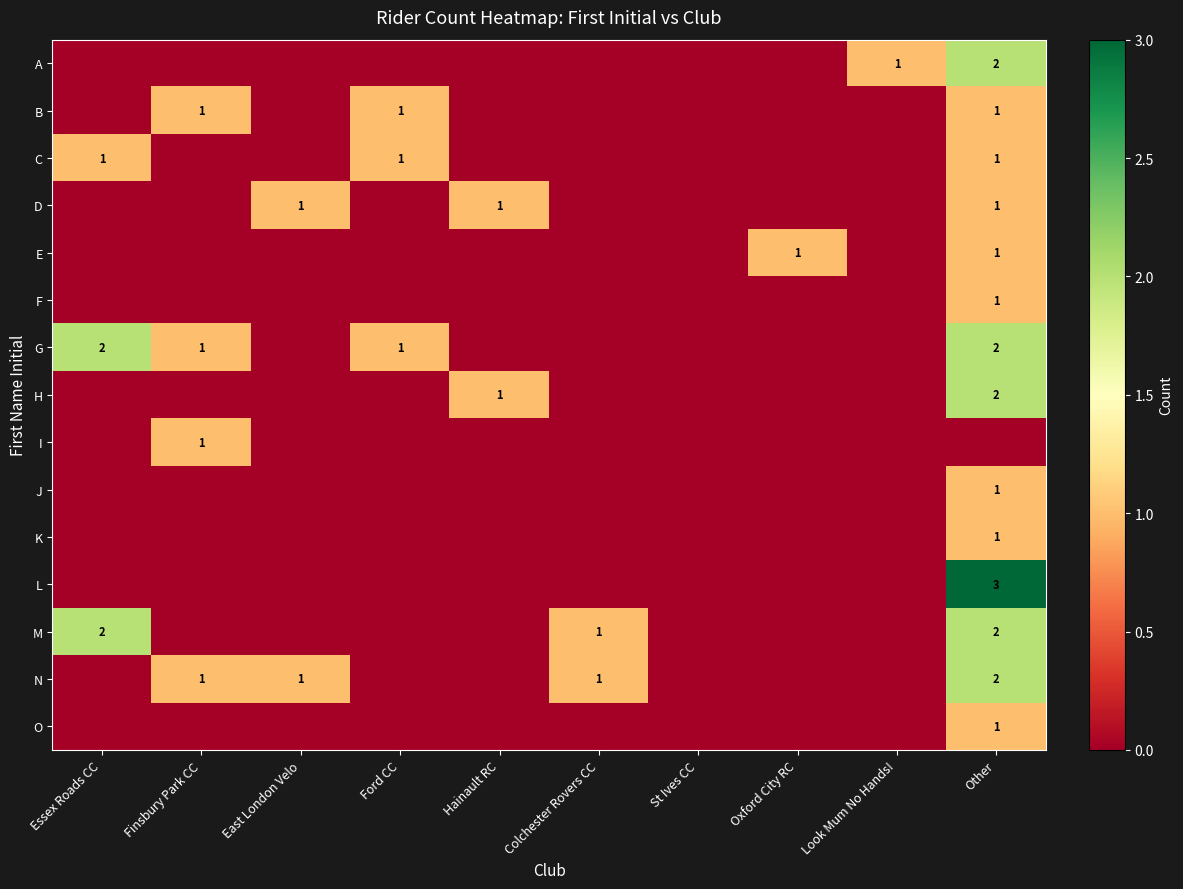

The value of N at Colchester Rovers CC is 2. True or false?

False